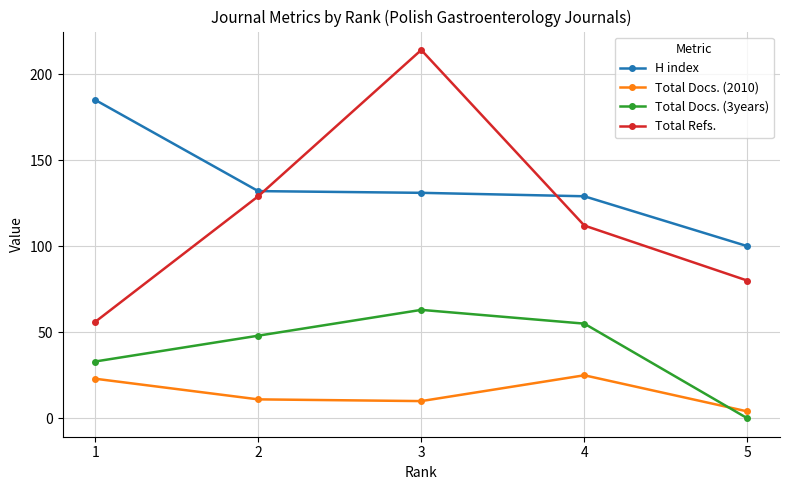

True or false: Total Docs. (3years) and Total Refs. cross at least once.

False